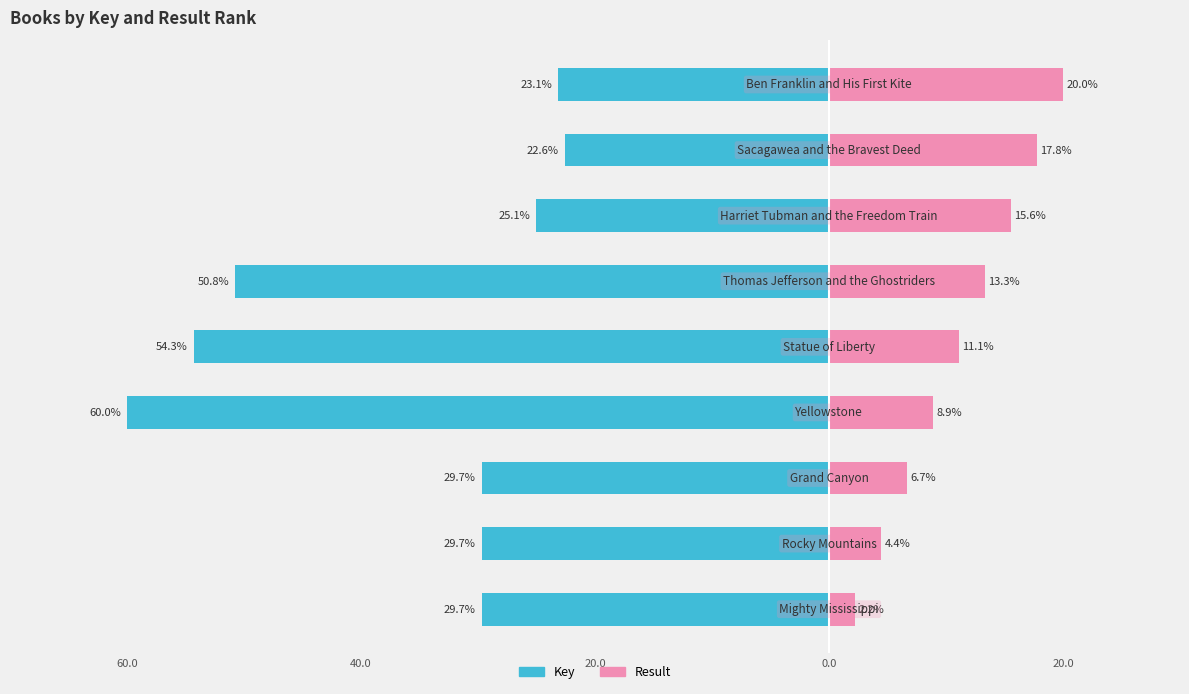

Reading left to right, what are all the values shown in this chart?

Key: -29.7	-29.7	-29.7	-60.0	-54.3	-50.8	-25.1	-22.6	-23.1
Result: 2.2	4.4	6.7	8.9	11.1	13.3	15.6	17.8	20.0